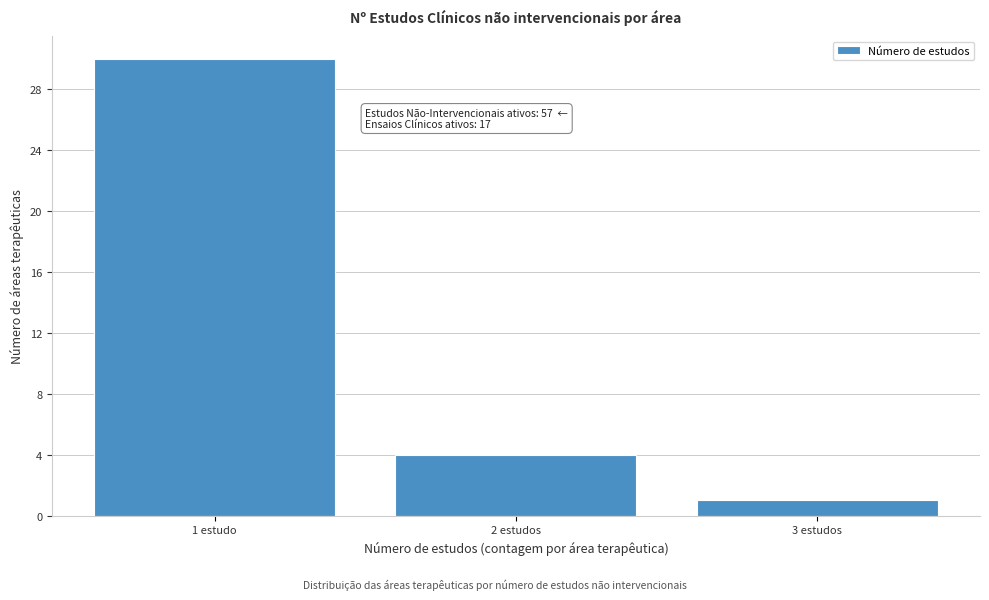

Reading right to left, list all the values displayed in this chart.

1	4	30